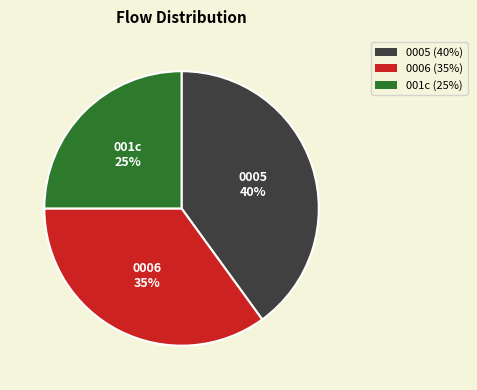

Rank the categories by value from highest to lowest.

0005 (40%), 0006 (35%), 001c (25%)